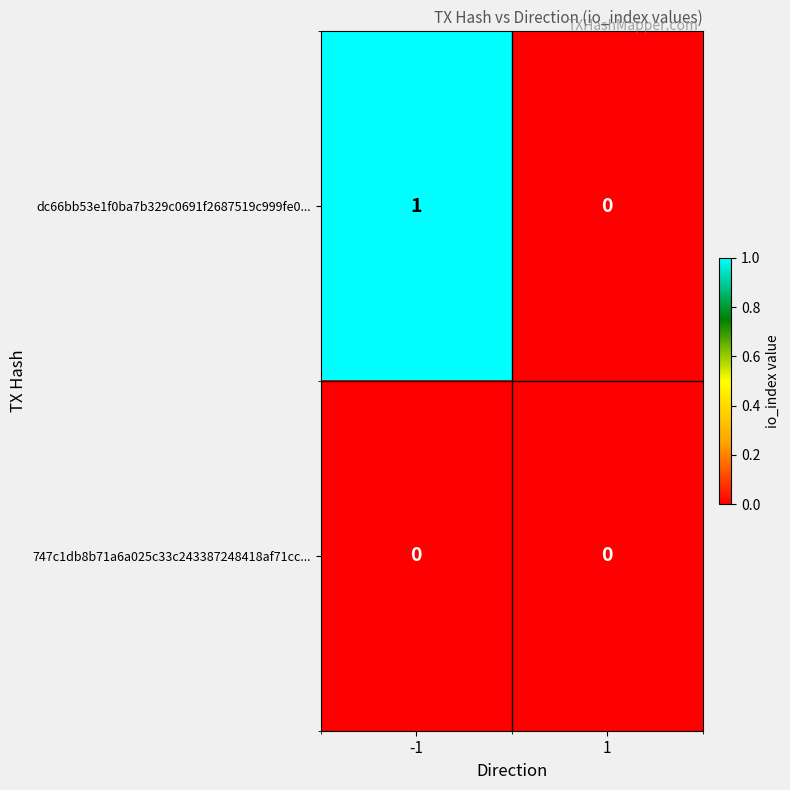

Which series has the largest total across all categories?

dc66bb53e1f0ba7b329c0691f2687519c999fe0...